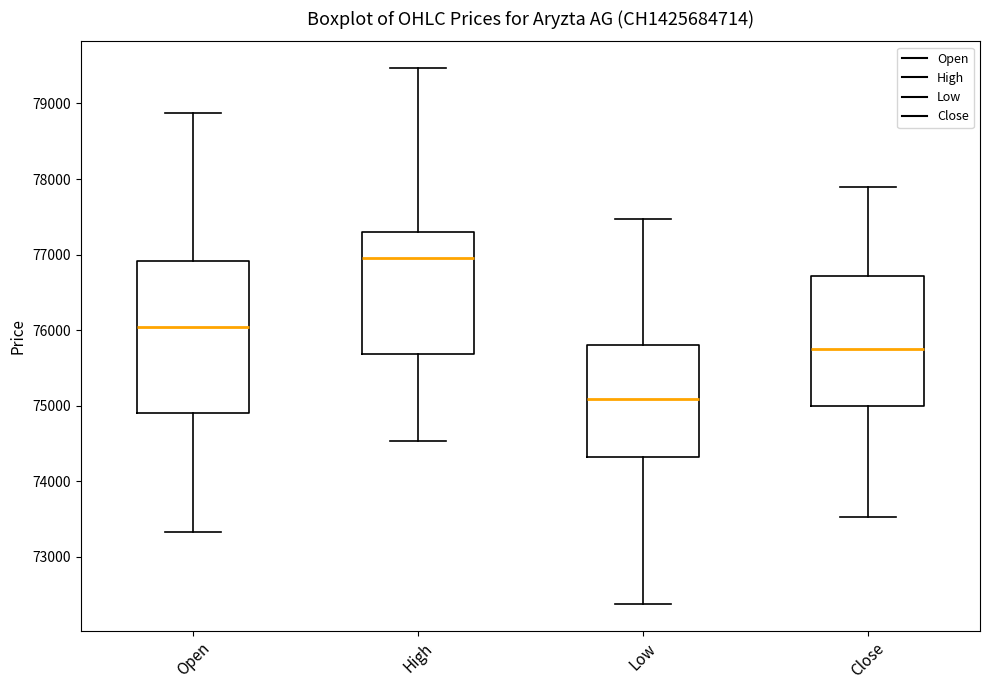

Which box's median line is the highest?

High